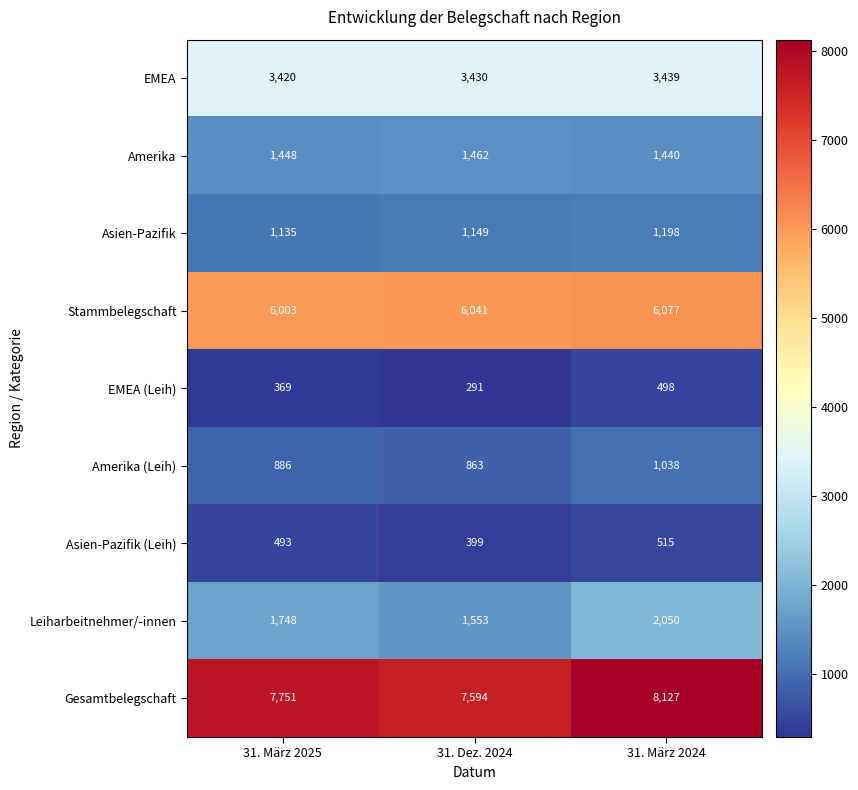

Which category has the highest value across all series?

31. März 2024